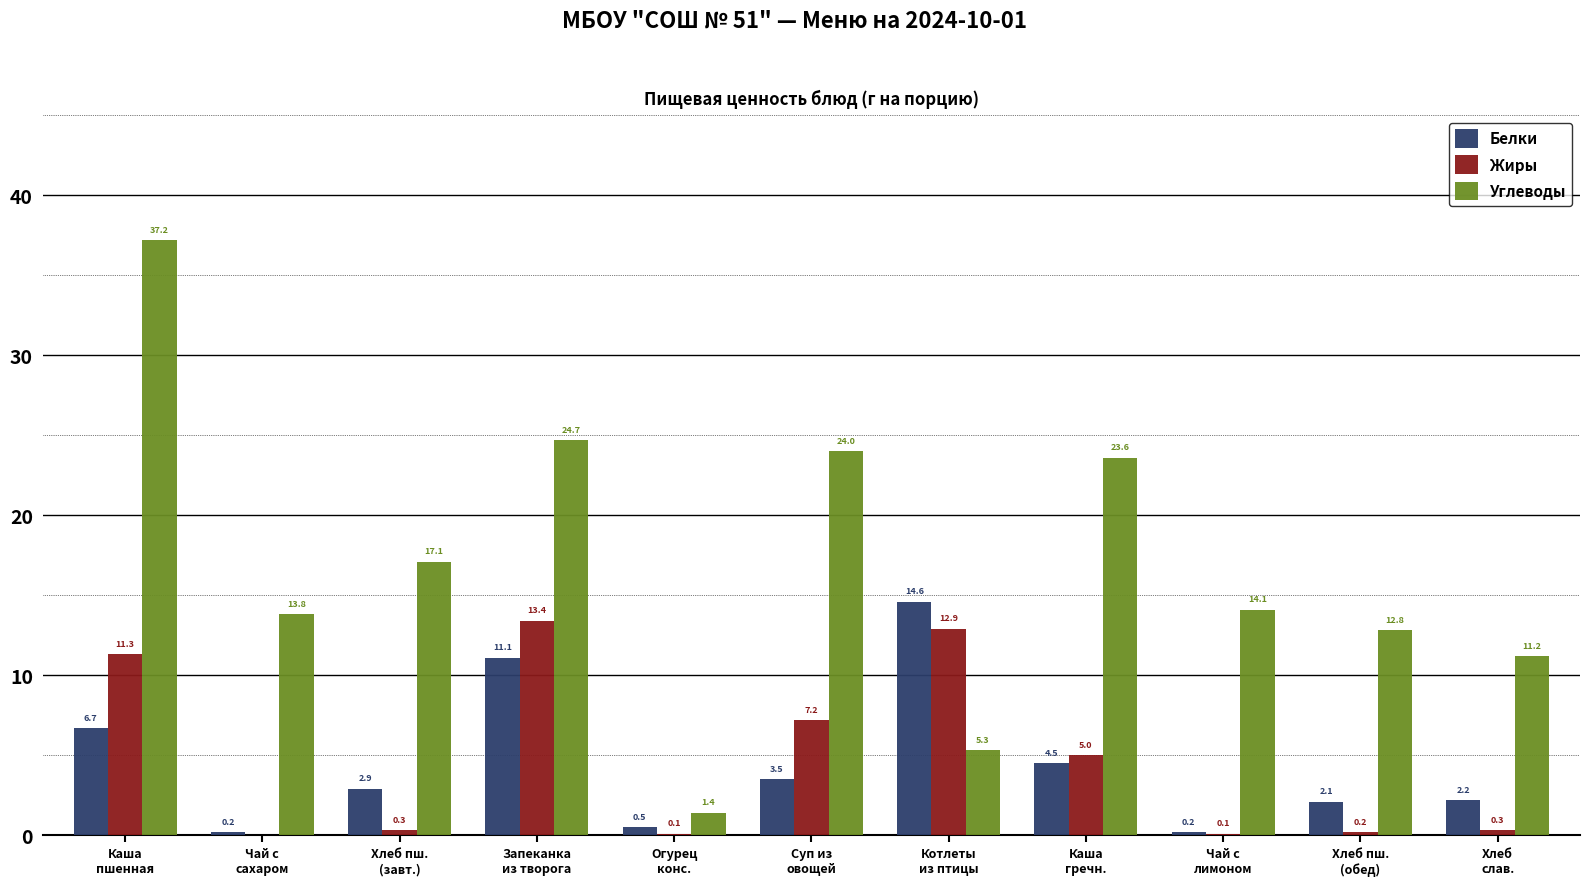

Which series has the largest total across all categories?

Углеводы